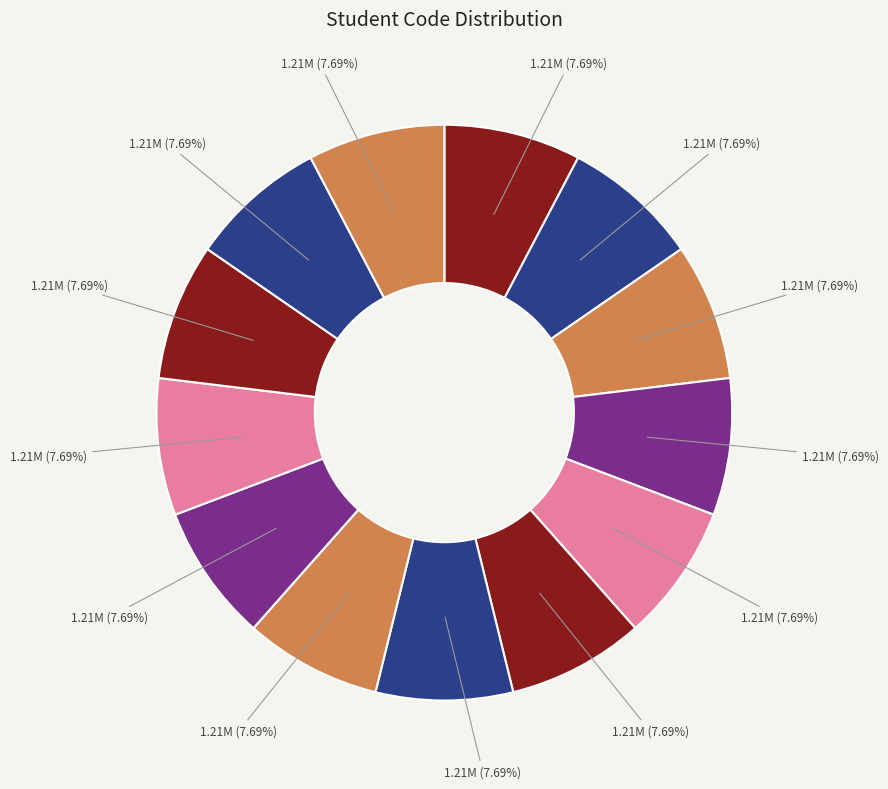

Count the number of slices in the pie.

13